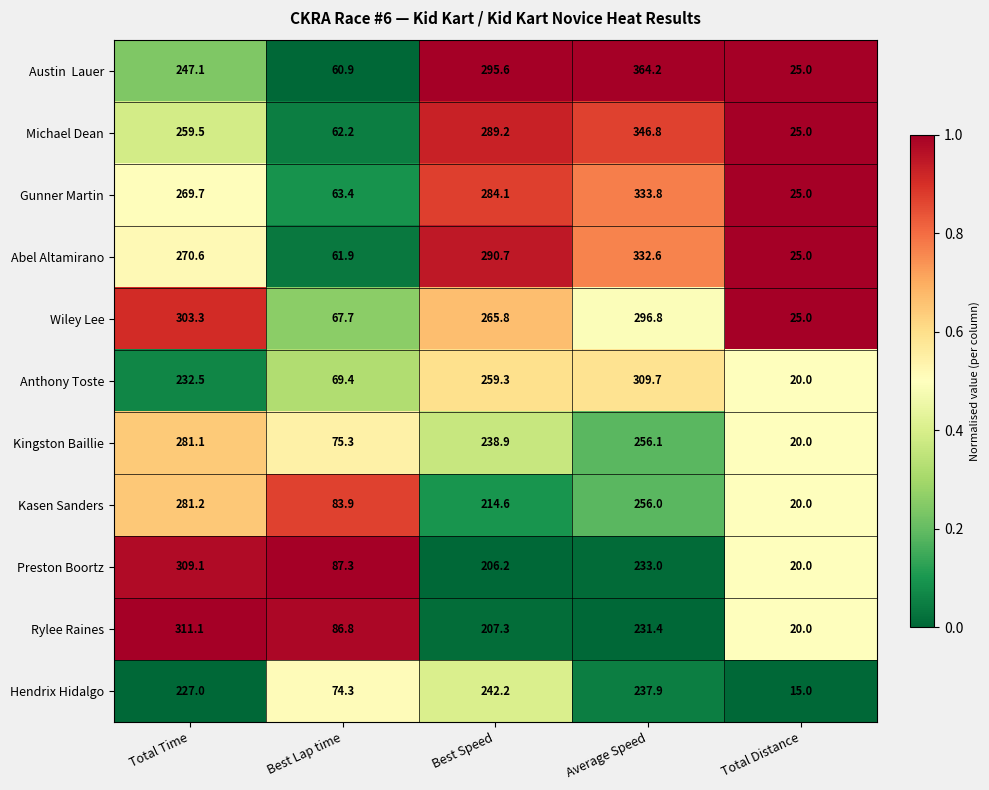

Which series changed the most between Total Time and Best Speed?

Rylee Raines